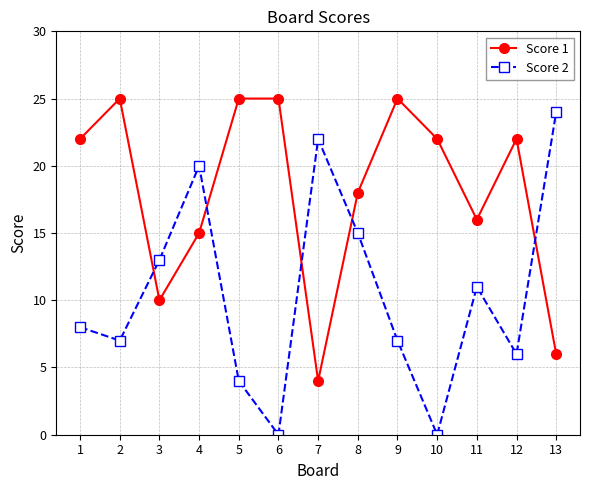

What is the difference between the second highest and minimum values in the Score 2 series?

22